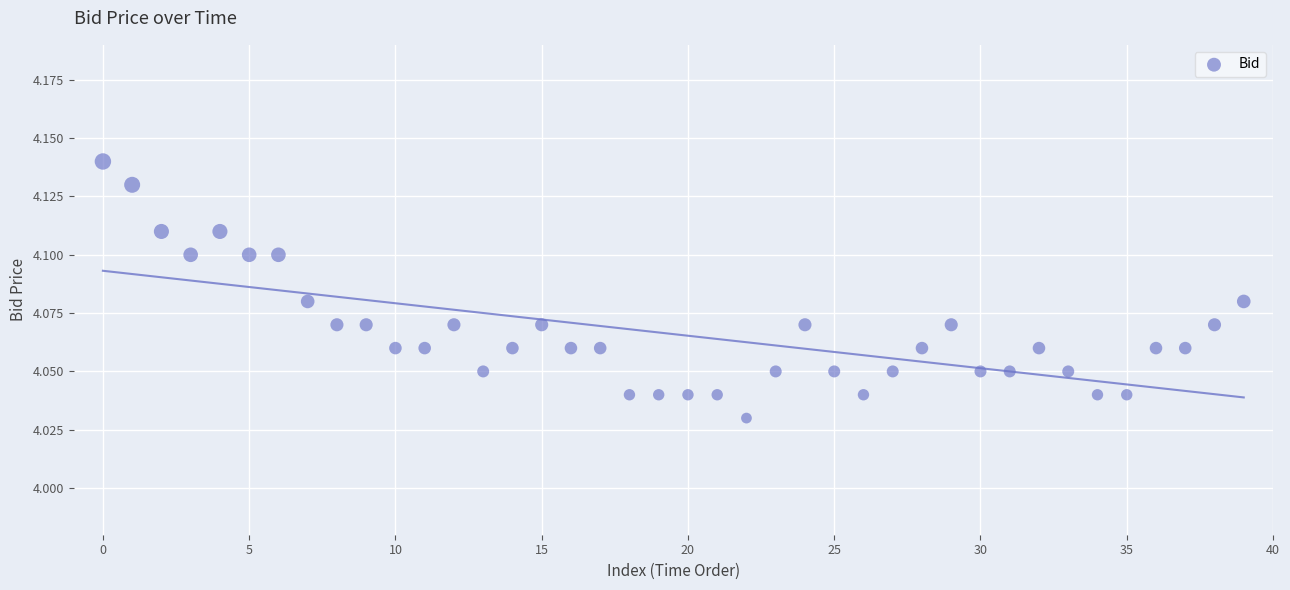

How many data points are displayed?

40